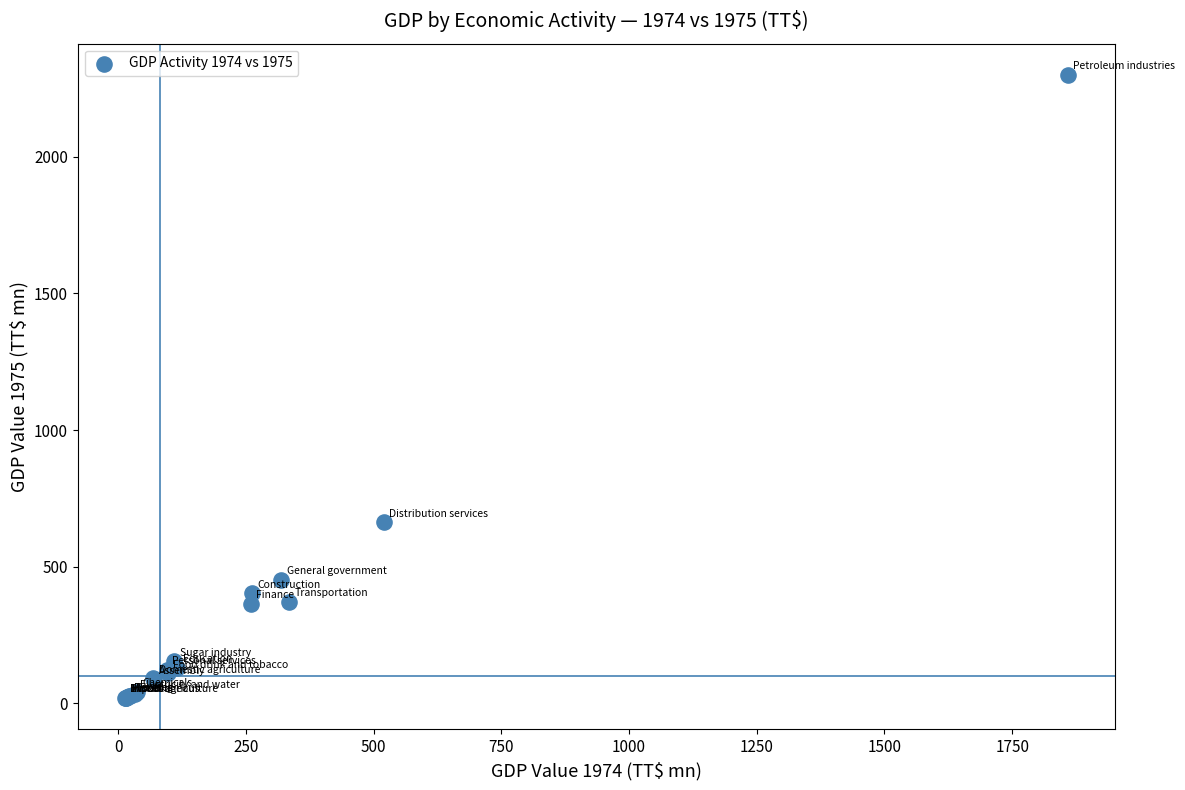

What Y value in the scatter plot is closest to 1159?

662.6